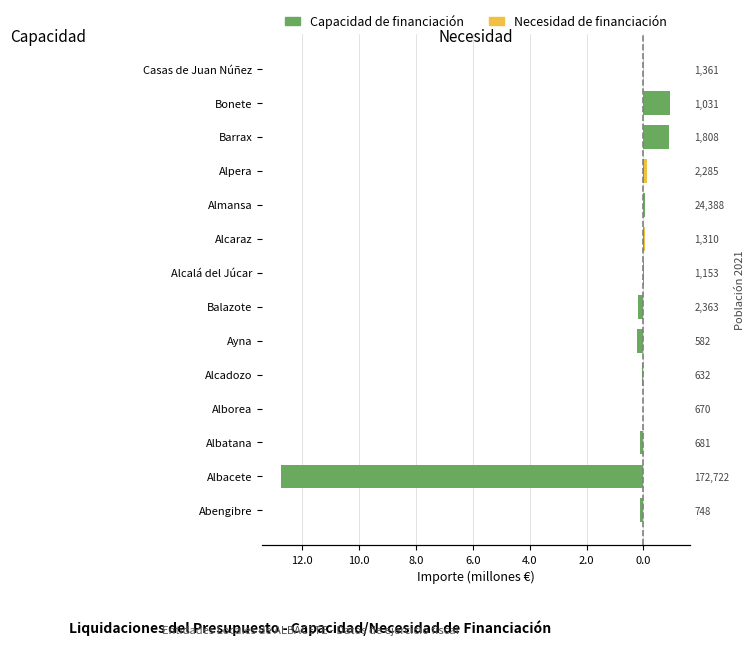

At 6.0, list the series in order from smallest to largest.

Capacidad (M€), Necesidad (M€)